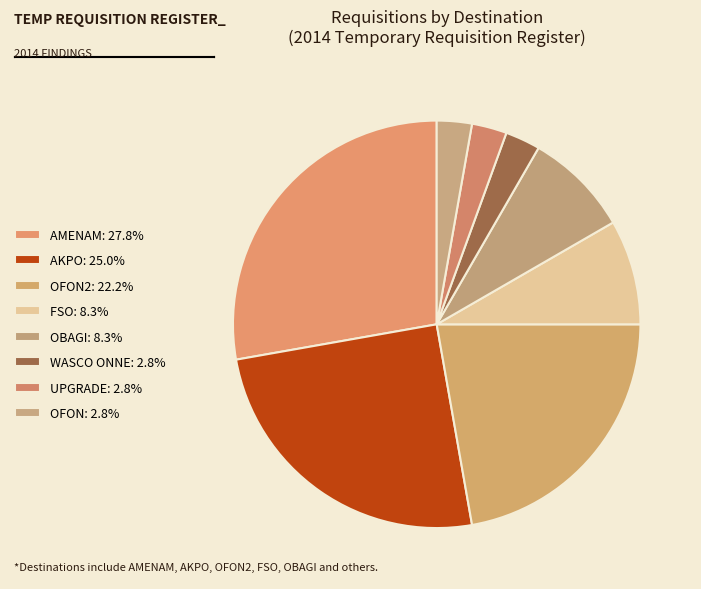

Count the number of slices in the pie.

8